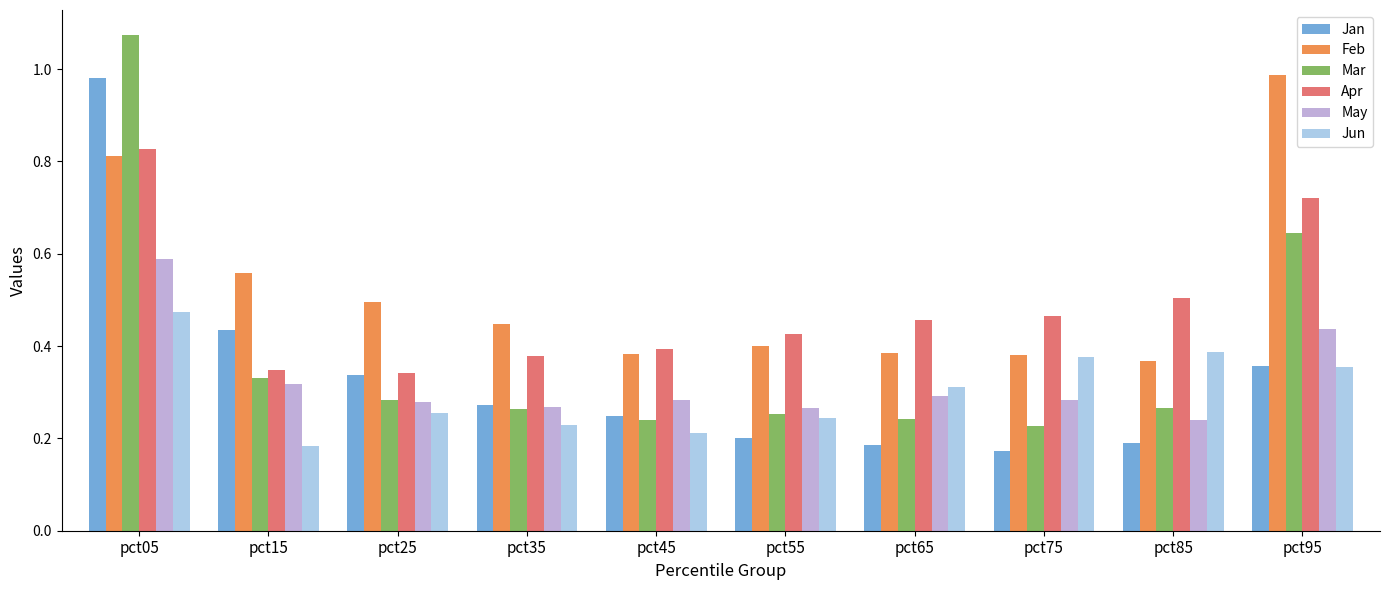

Between pct05 and pct75, which series saw the biggest shift?

Mar